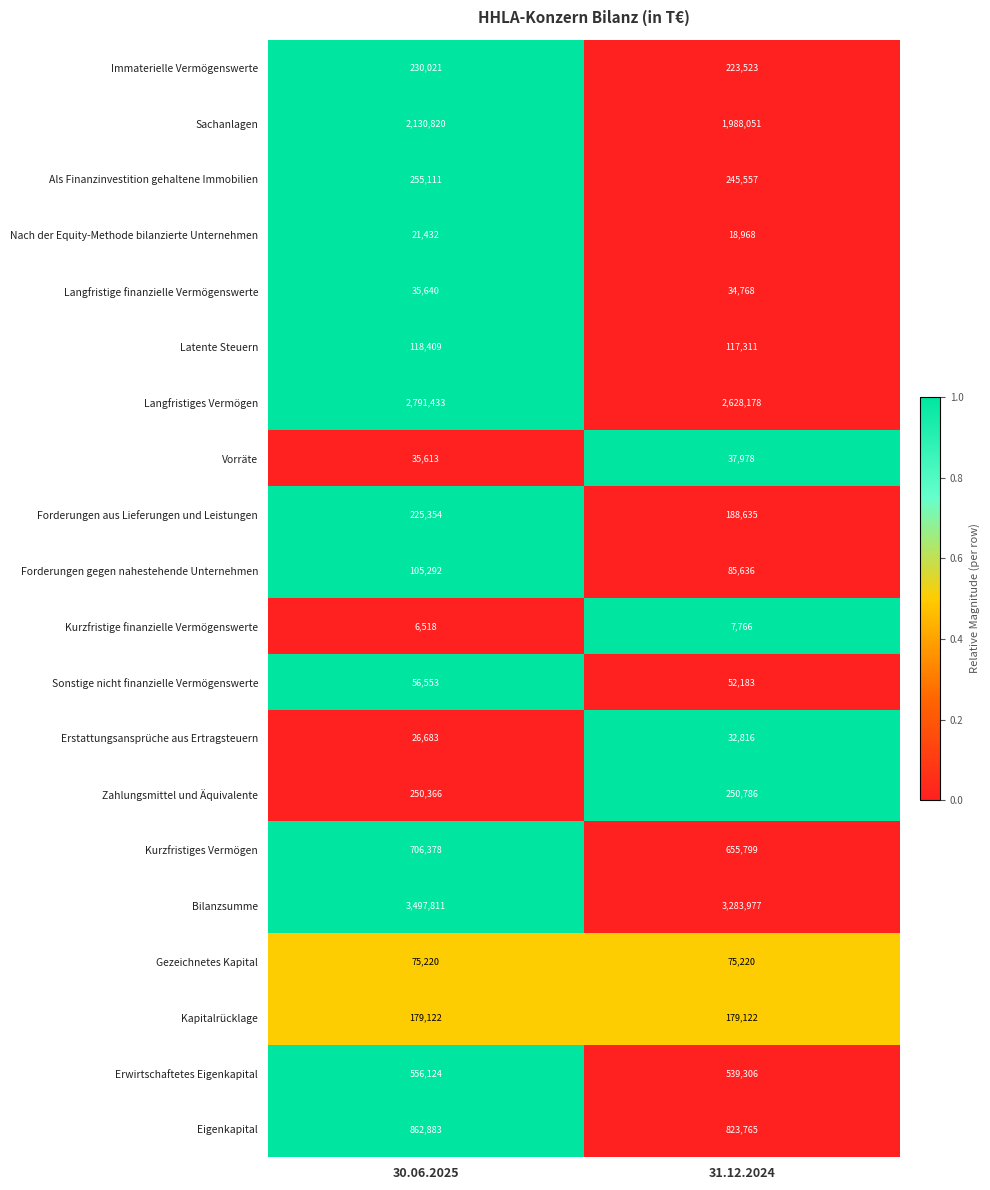

What value does the Eigenkapital series have at 30.06.2025?

862883